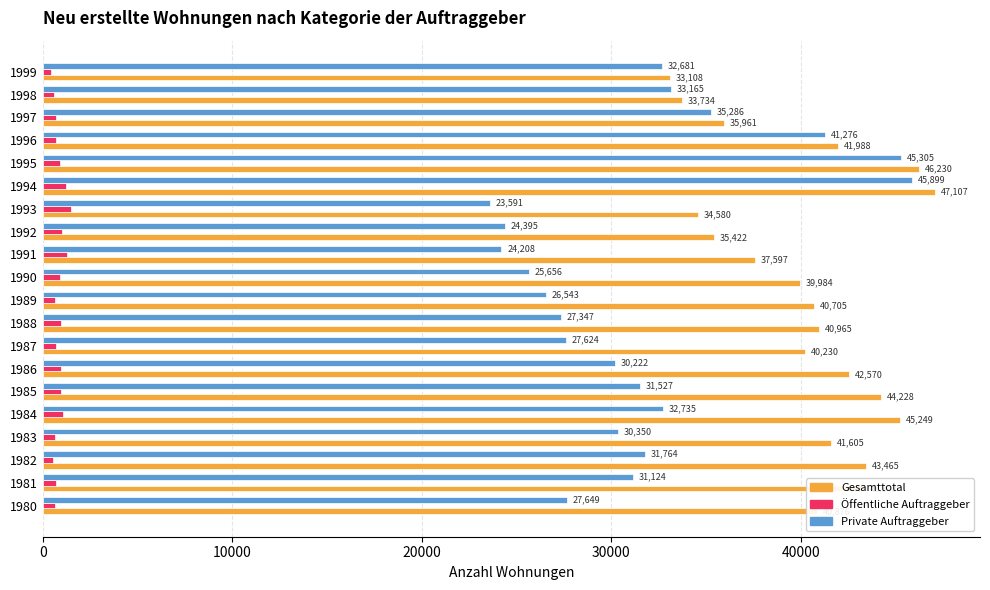

What is the maximum value shown in the chart?

47107